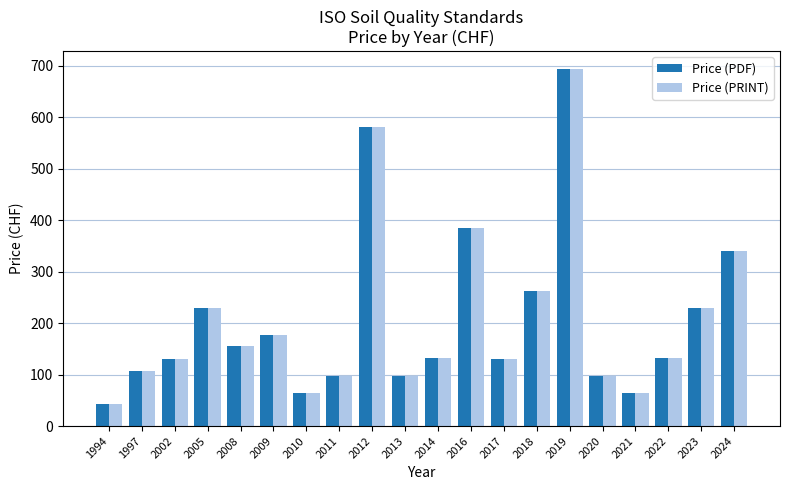

What is the sum of all Price (PRINT) values?

4154